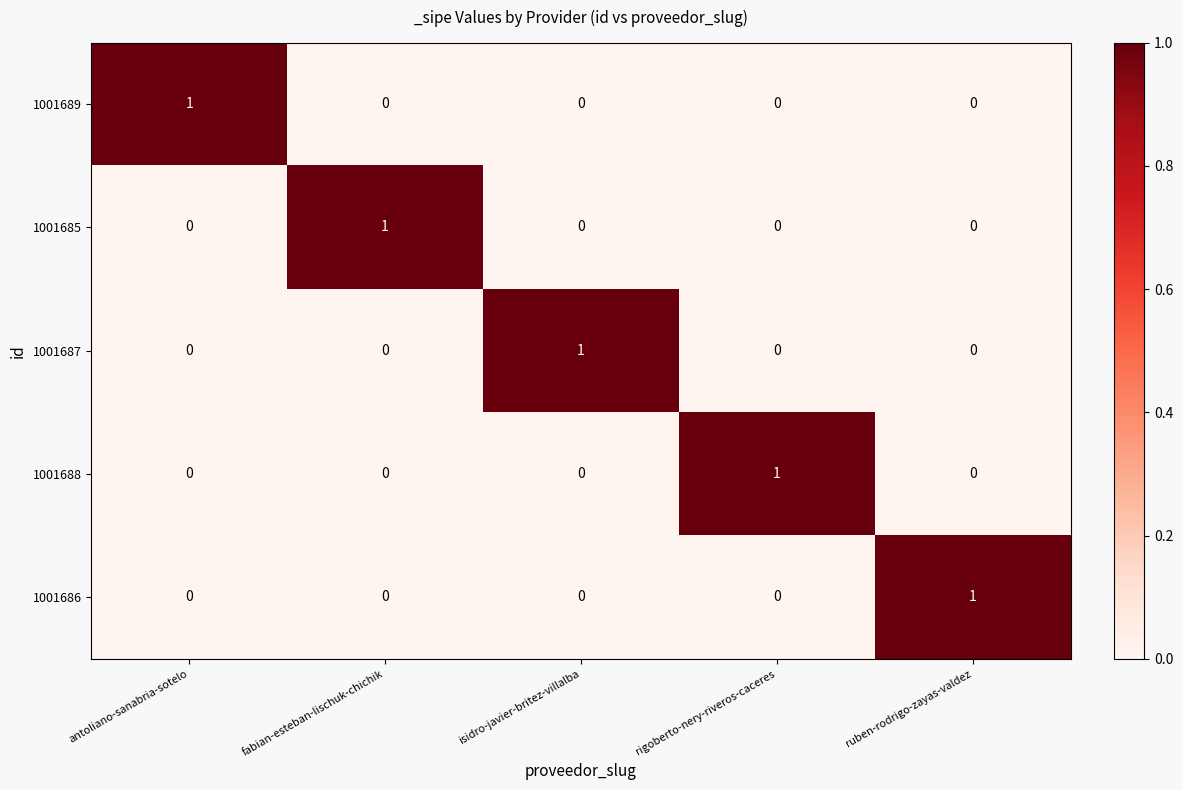

What is the spread (max minus min) of values at ruben-rodrigo-zayas-valdez?

1